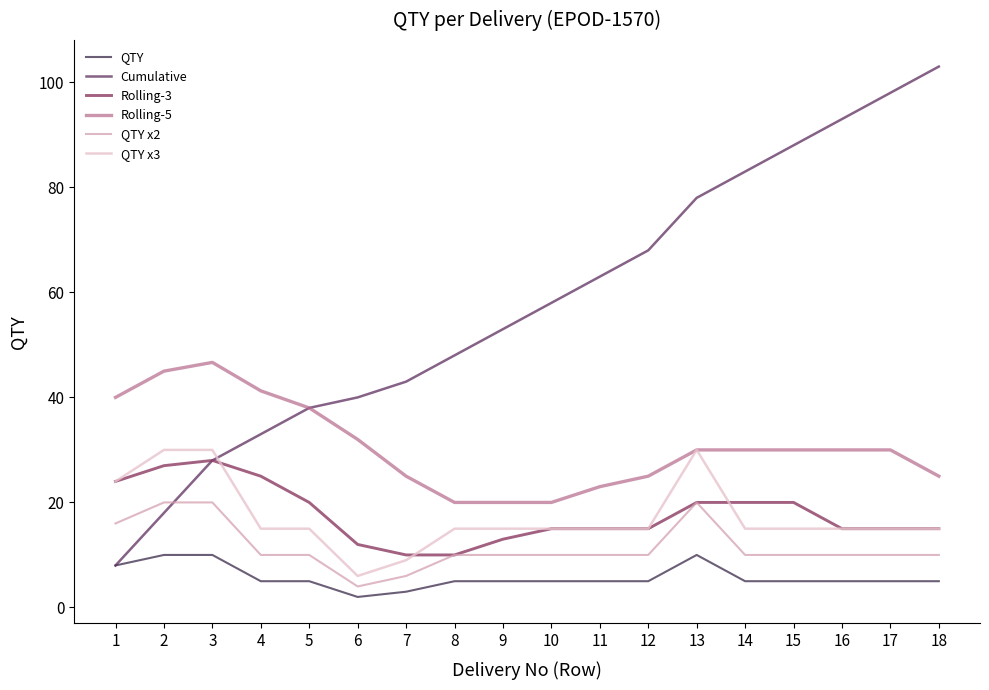

True or false: QTY x3 and QTY cross at least once.

False